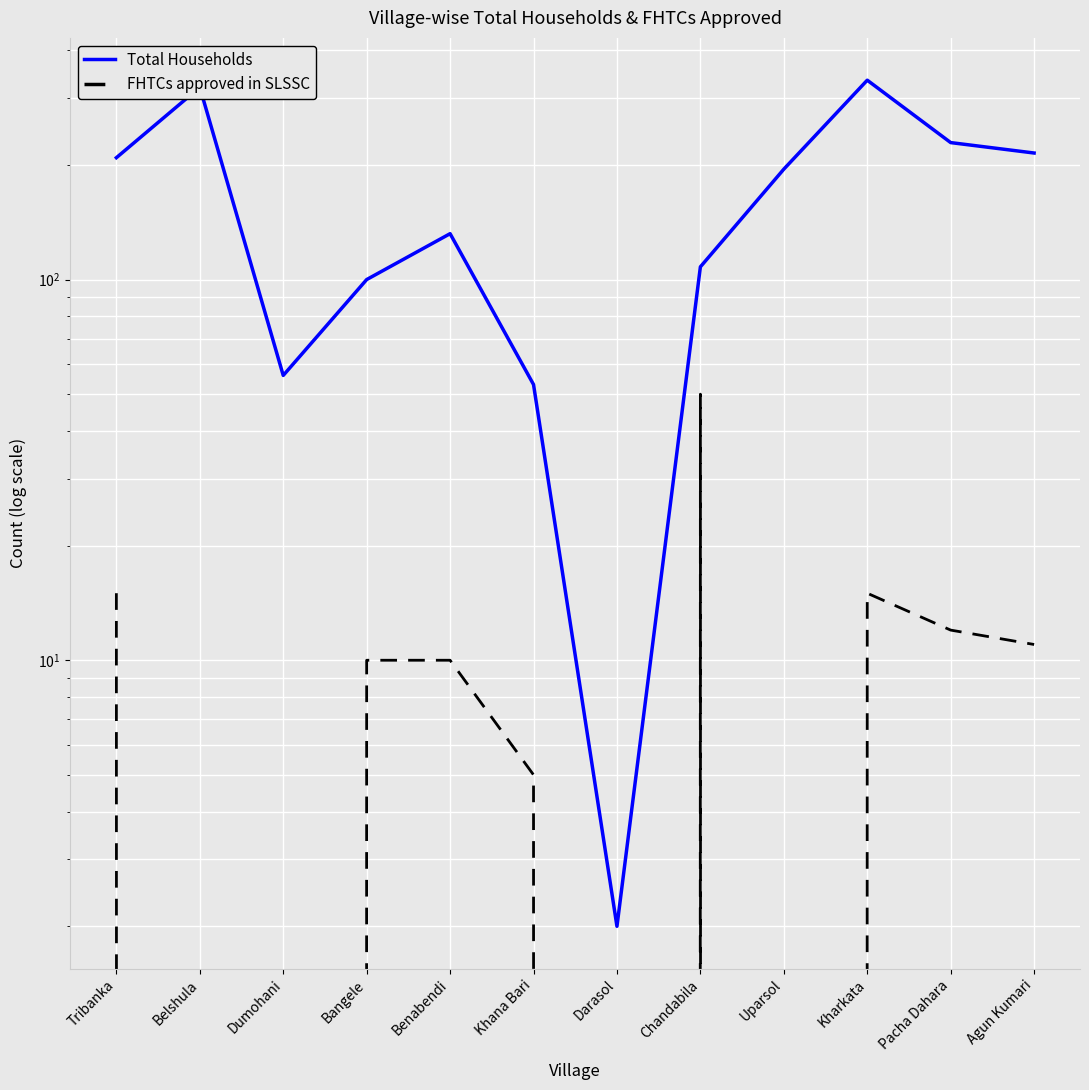

What is the maximum value for Total Households?

334